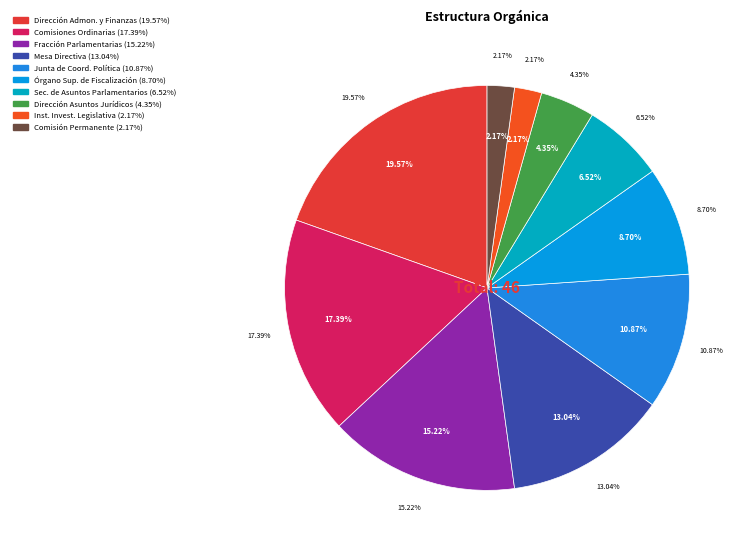

Combined, what portion of the pie is MESA DIRECTIVA and COMISIONES ORDINARIAS?

30.4%